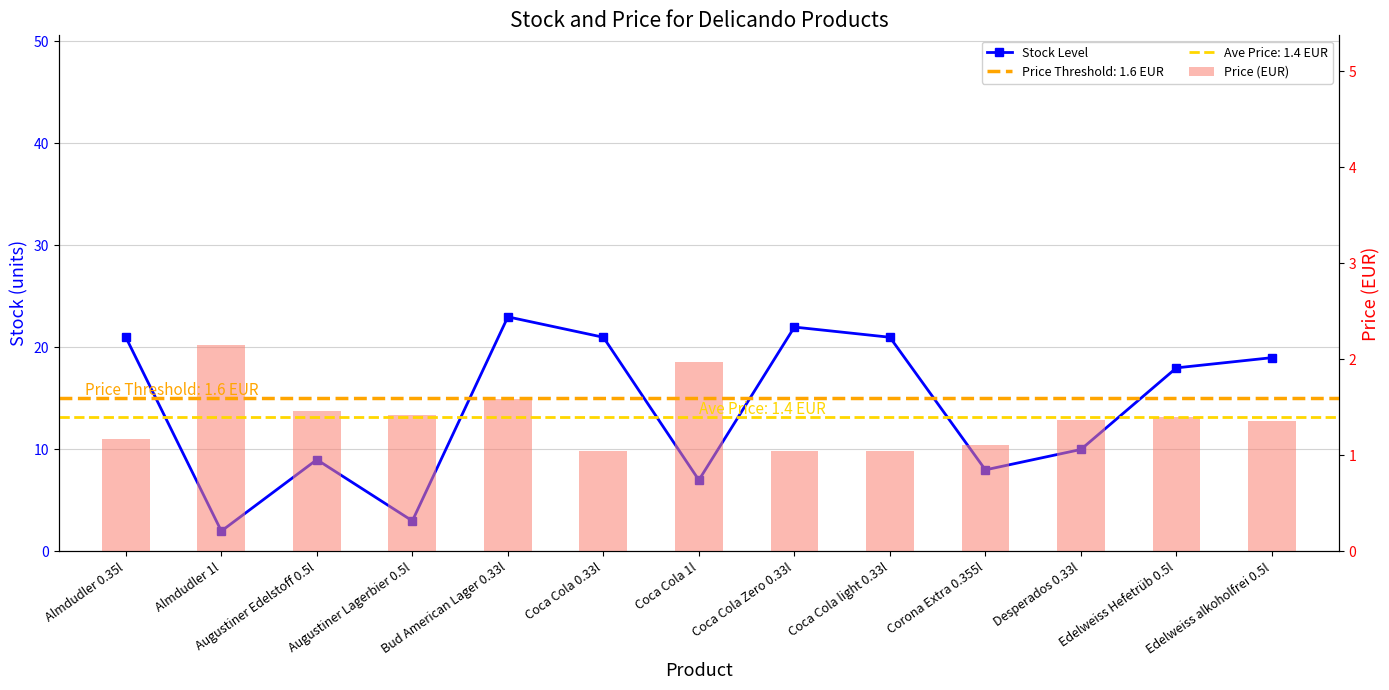

What is the approximate value of Stock Level at Augustiner Lagerbier 0.5l?

3.0